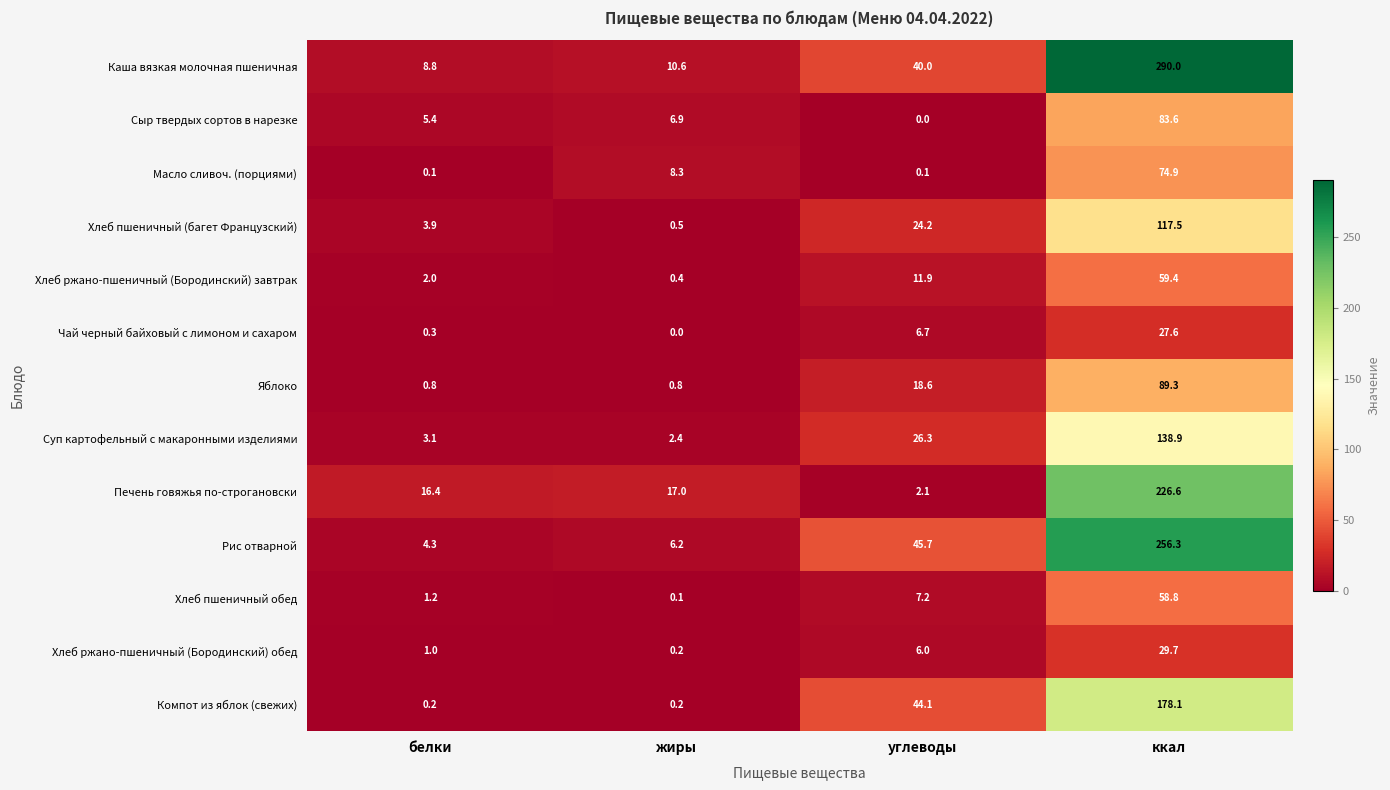

At which label does Масло сливоч. (порциями) first exceed 8?

жиры